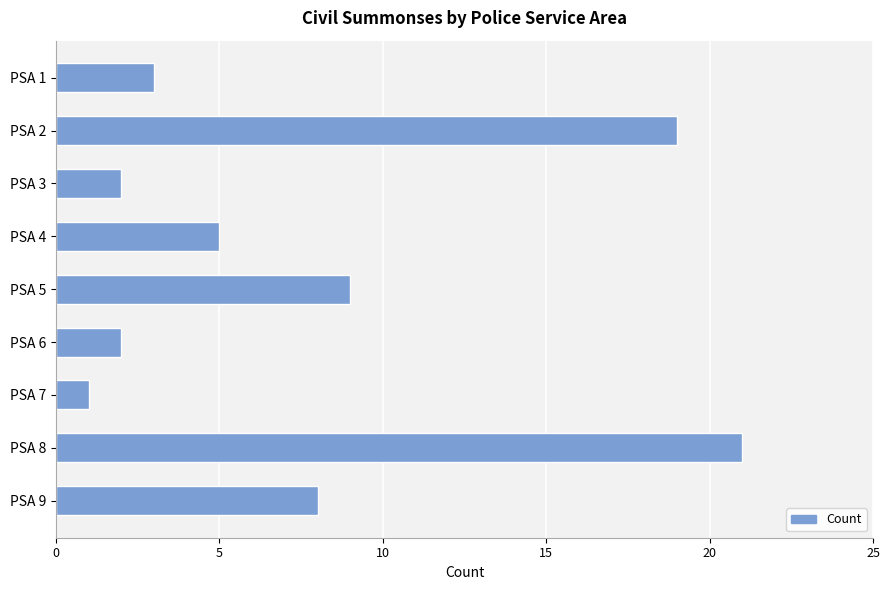

What is the difference between the maximum and minimum values?

20